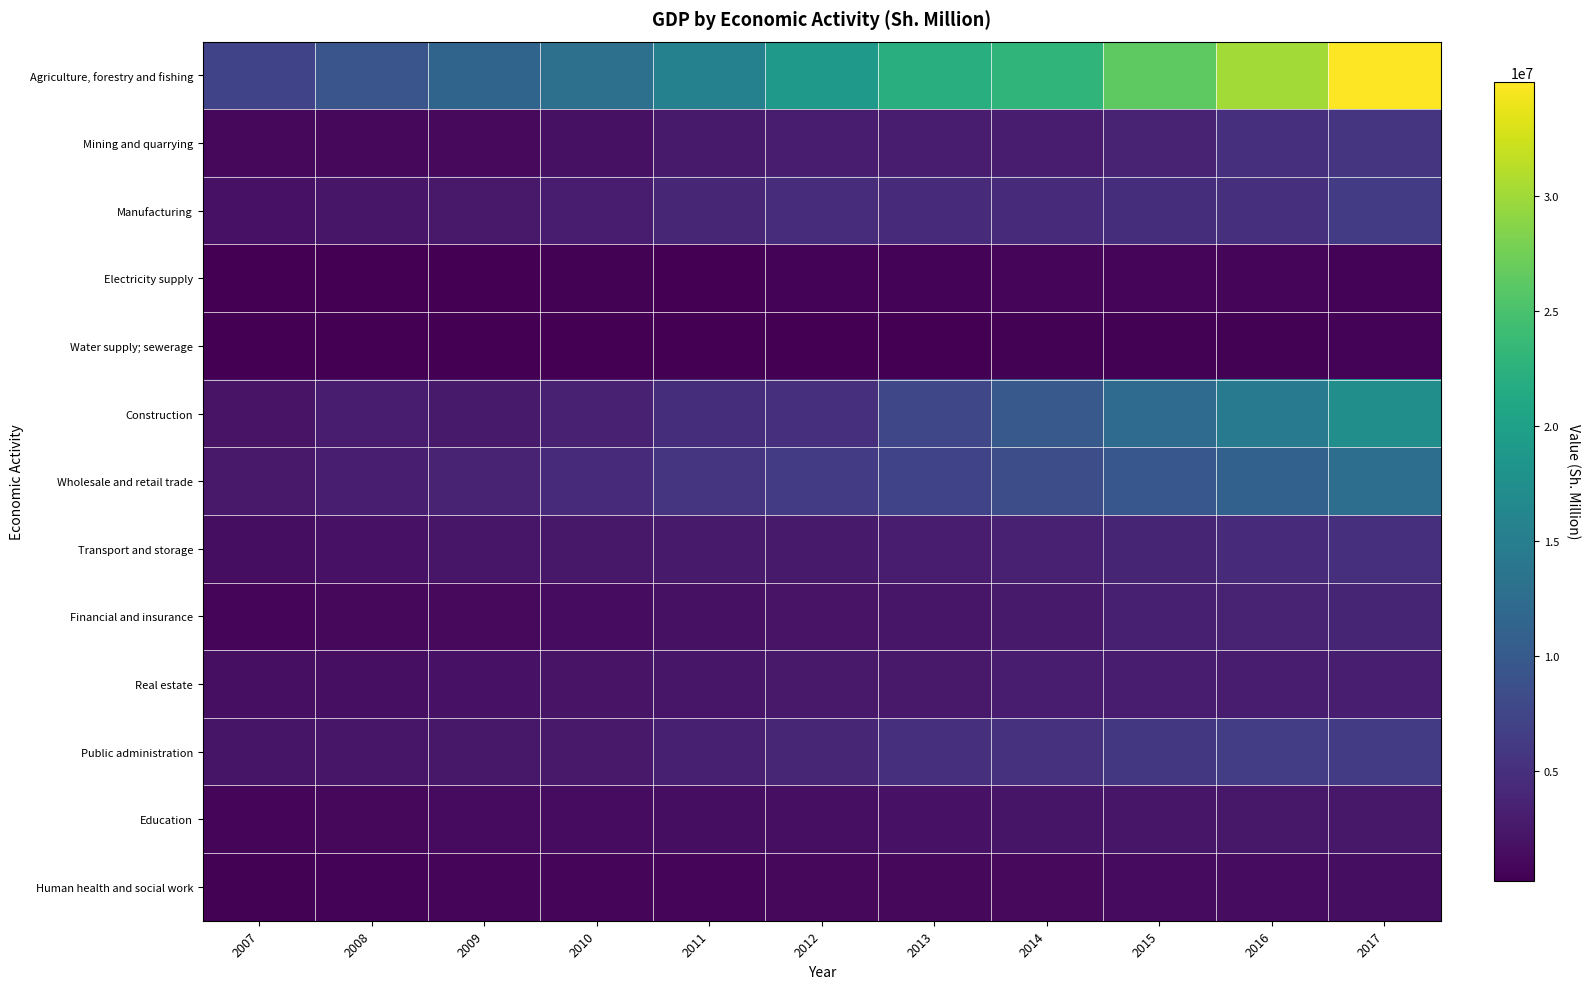

Reading left to right, extract all data points from this chart.

Agriculture, forestry and fishing: 2007=7181356.6	2008=9432724.9	2009=11407717.3	2010=13110122.9	2011=15488232.4	2012=19095551.5	2013=22129214.1	2014=22969224.6	2015=26346672.8	2016=30160064.0	2017=34984237.4
Mining and quarrying: 2007=935411.9	2008=991016.7	2009=1073019.0	2010=1779711.0	2011=2688583.6	2012=3001179.2	2013=2986465.6	2014=2923420.3	2015=3659599.1	2016=4975991.0	2017=5560119.6
Manufacturing: 2007=1880031.9	2008=2283593.9	2009=2597316.1	2010=3021535.7	2011=4031541.2	2012=4599919.1	2013=4575334.1	2014=4445568.2	2015=4768917.4	2016=5070870.9	2017=6412042.2
Electricity supply: 2007=232622.3	2008=306628.0	2009=354861.7	2010=406271.9	2011=303444.1	2012=533282.9	2013=546669.9	2014=874306.1	2015=898680.7	2016=775321.0	2017=636183.0
Water supply; sewerage: 2007=240897.9	2008=247646.0	2009=264519.8	2010=261294.4	2011=247824.8	2012=275053.4	2013=325968.8	2014=373549.0	2015=392557.2	2016=422698.4	2017=541797.5
Construction: 2007=2117073.7	2008=2871522.9	2009=2728799.1	2010=3431314.0	2011=4755230.5	2012=4984192.8	2013=7674178.9	2014=9899350.1	2015=12374187.9	2016=14477799.3	2017=17466382.0
Wholesale and retail trade: 2007=2645346.7	2008=3193697.2	2009=3744883.0	2010=4426466.8	2011=5571372.2	2012=6389279.2	2013=7271715.9	2014=8378448.8	2015=9714664.5	2016=11091210.2	2017=12784878.0
Transport and storage: 2007=1572853.6	2008=1969499.2	2009=2320840.5	2010=2537406.7	2011=2728970.4	2012=2733617.8	2013=2986346.8	2014=3438076.7	2015=3864482.3	2016=4480106.4	2017=4941813.6
Financial and insurance: 2007=756074.8	2008=959279.3	2009=1178852.6	2010=1408476.5	2011=1772783.4	2012=2070162.5	2013=2308705.2	2014=2694444.2	2015=3254440.0	2016=3731190.9	2017=3846713.3
Real estate: 2007=1601266.2	2008=1716407.9	2009=1921328.1	2010=2036907.7	2011=2277777.8	2012=2612764.6	2013=2672147.5	2014=2955417.1	2015=2932489.6	2016=3062480.0	2017=3160943.6
Public administration: 2007=2179164.0	2008=2282704.2	2009=2511952.8	2010=2668756.1	2011=3338191.5	2012=4017280.3	2013=4936070.7	2014=5227501.7	2015=5852604.9	2016=6499975.0	2017=6289763.5
Education: 2007=851207.8	2008=1007307.5	2009=1193227.8	2010=1380169.8	2011=1463766.8	2012=1607317.5	2013=1893664.7	2014=2172080.4	2015=2309344.9	2016=2425025.2	2017=2529286.0
Human health and social work: 2007=438415.1	2008=532163.0	2009=663618.0	2010=735665.1	2011=820894.4	2012=919307.2	2013=1019986.8	2014=1151977.5	2015=1275702.4	2016=1429961.7	2017=1577955.9